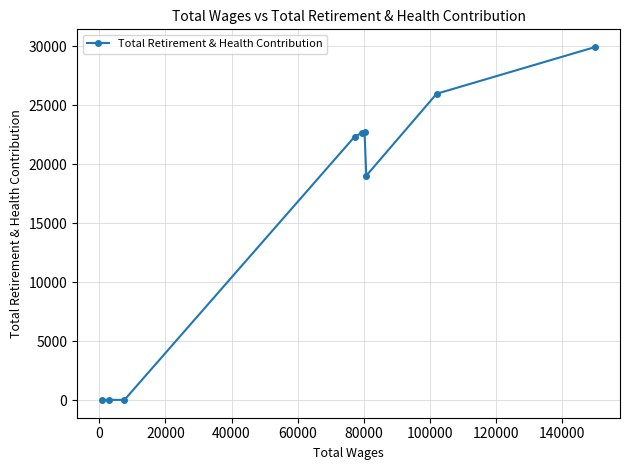

What is the difference between the second highest and second lowest values?

25946